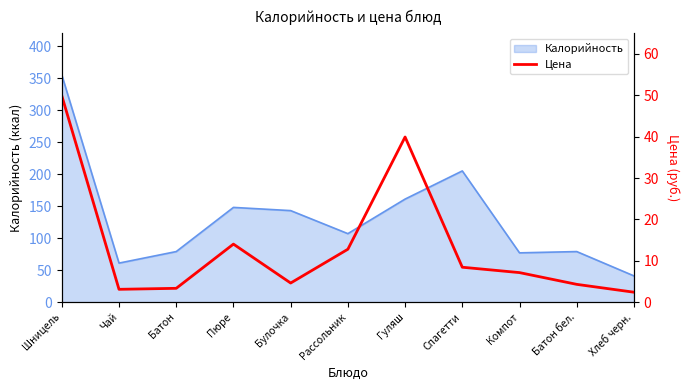

What is the label of the 7th point from the right?

Булочка